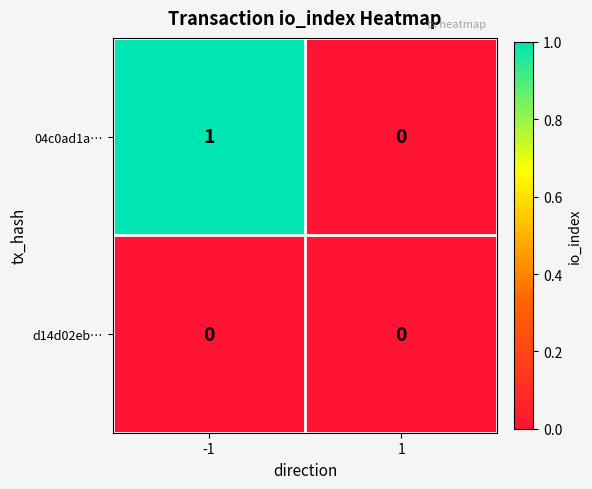

Which series has the largest total across all categories?

04c0ad1a…